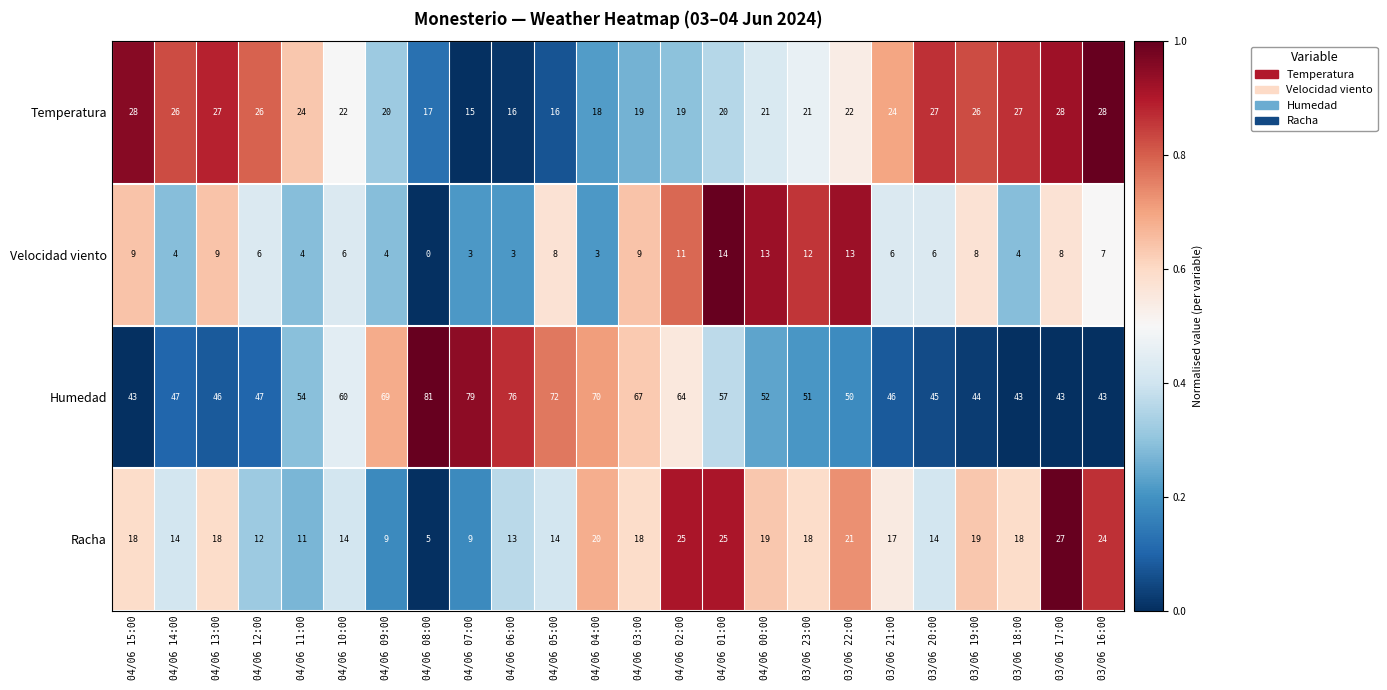

At how many categories does at least one series exceed 9?

24